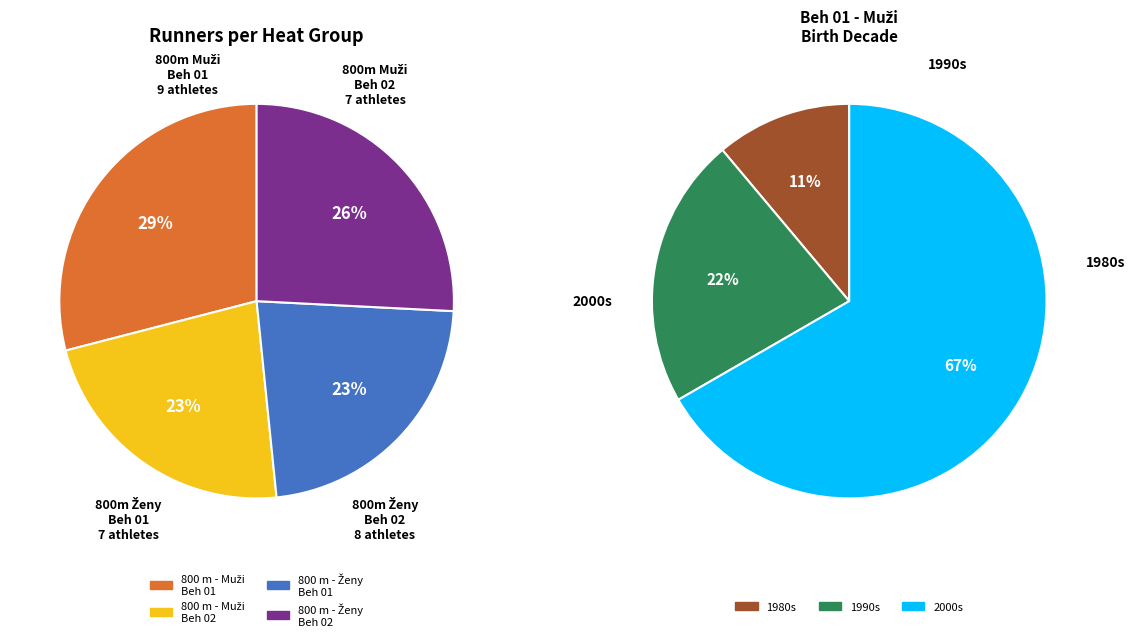

What is the largest slice in the pie chart?

800 m - Muži, Beh 01